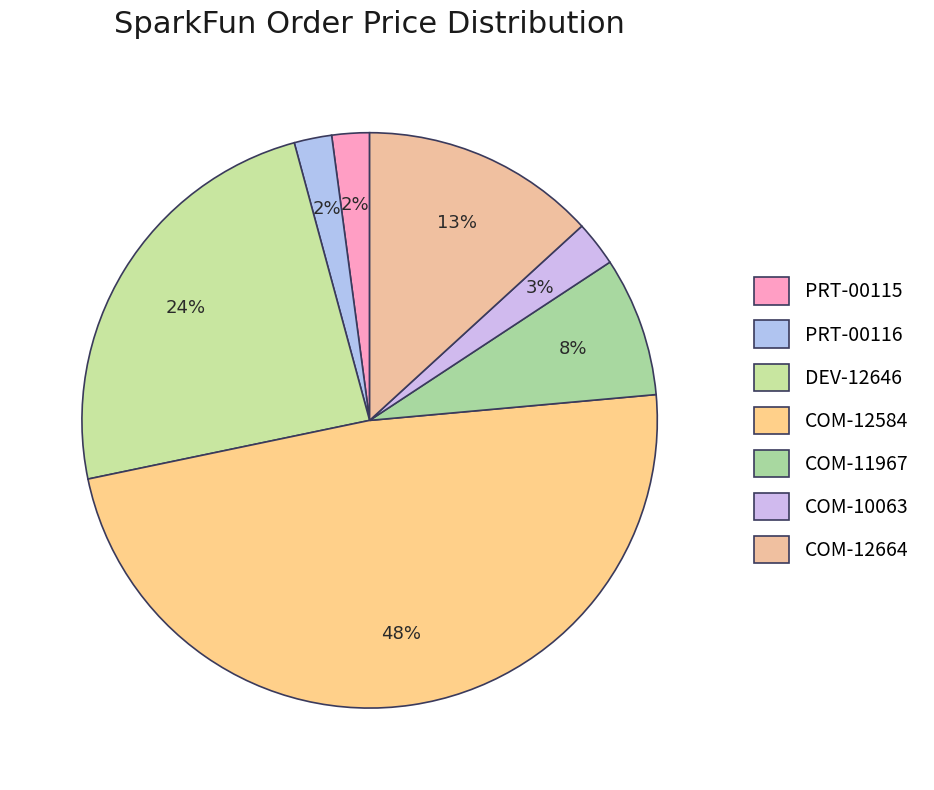

How many slices are in this pie chart?

7